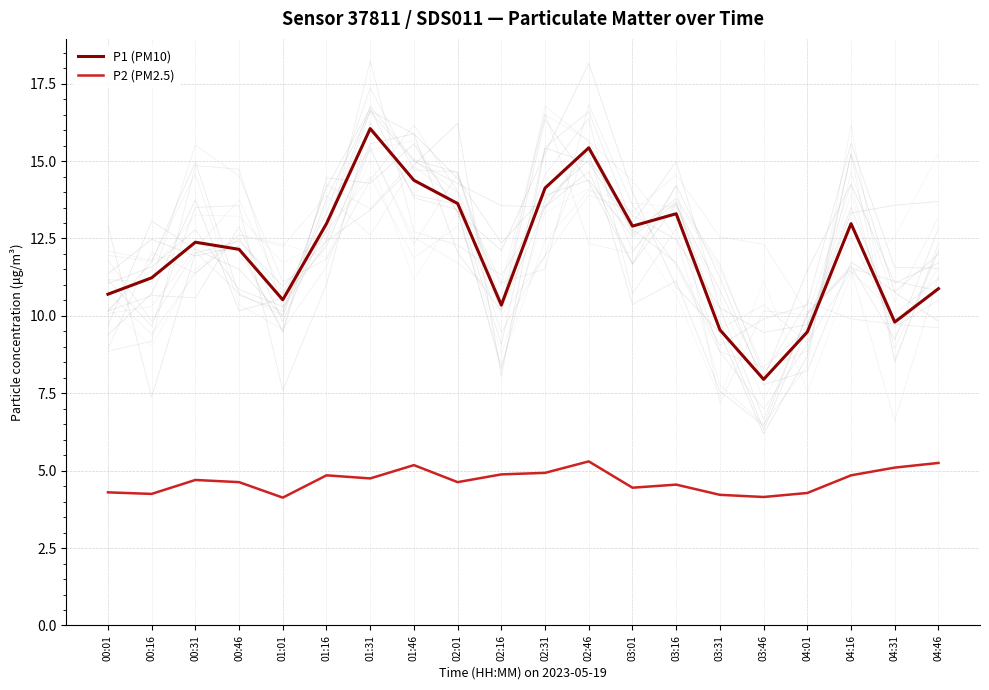

At which label is P1 (PM10) closest to 12?

00:46